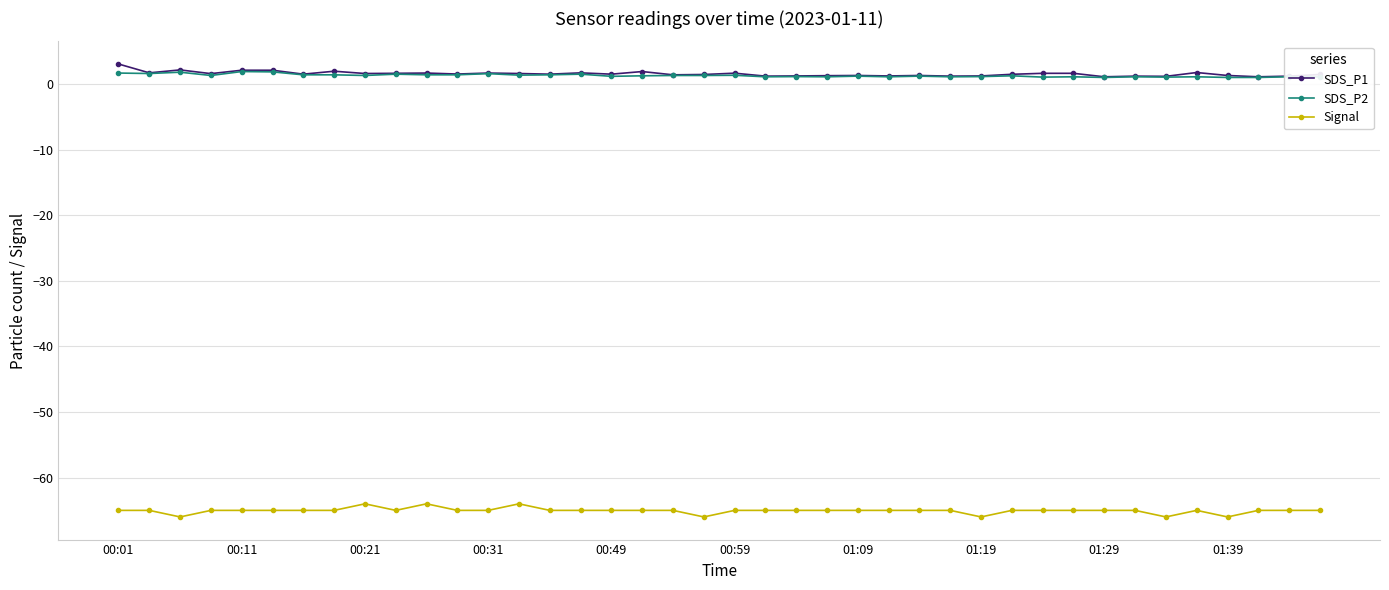

List the series in order of their peak value, highest first.

SDS_P1, SDS_P2, Signal